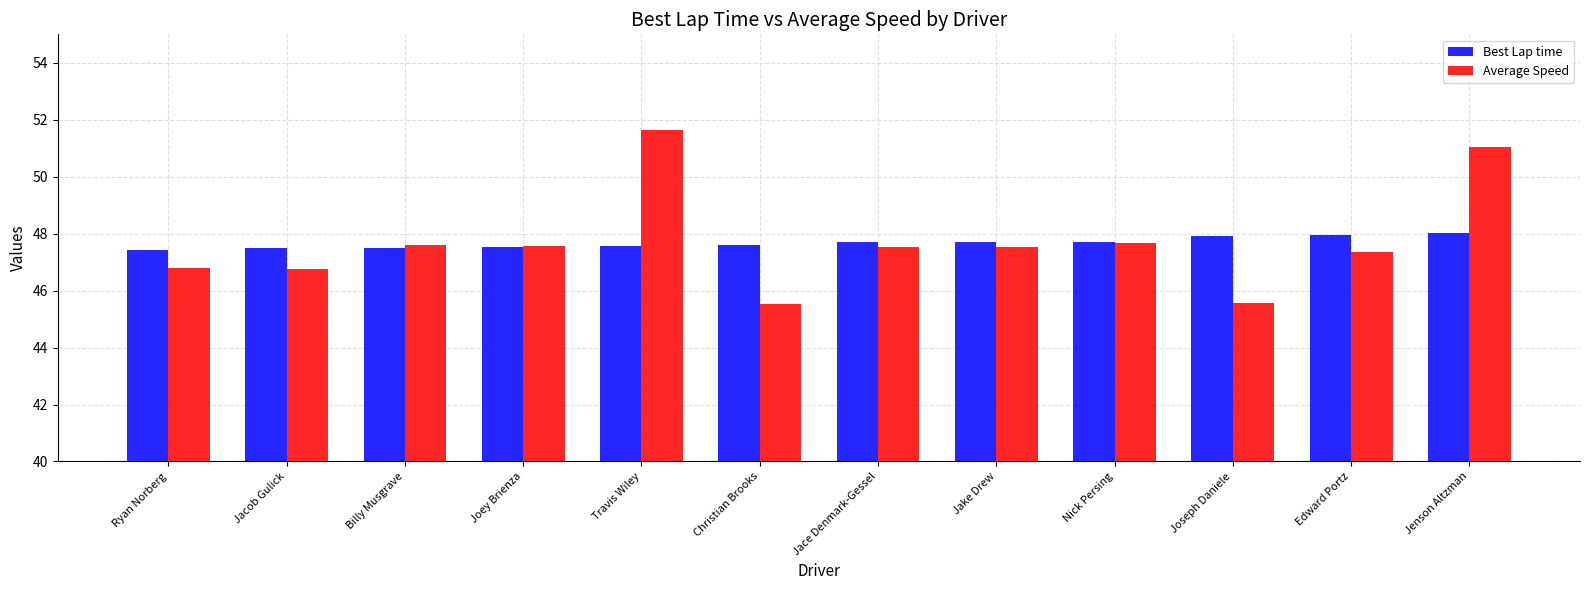

The Best Lap time series shows 48.0 at Jenson Altzman. True or false?

True